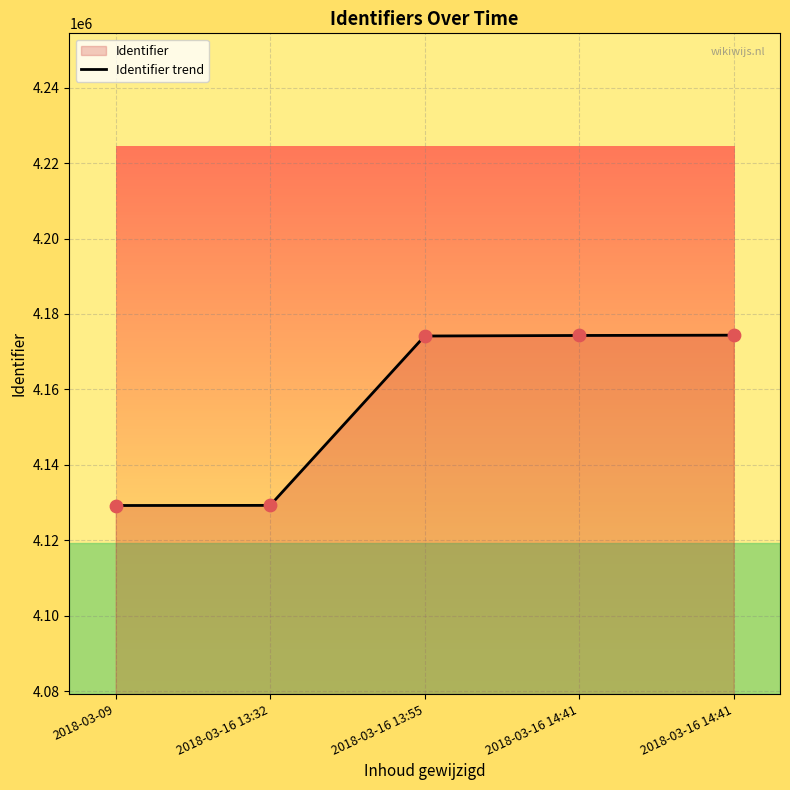

Between 2018-03-16 14:41 and 2018-03-16 13:32, which is larger?

2018-03-16 14:41